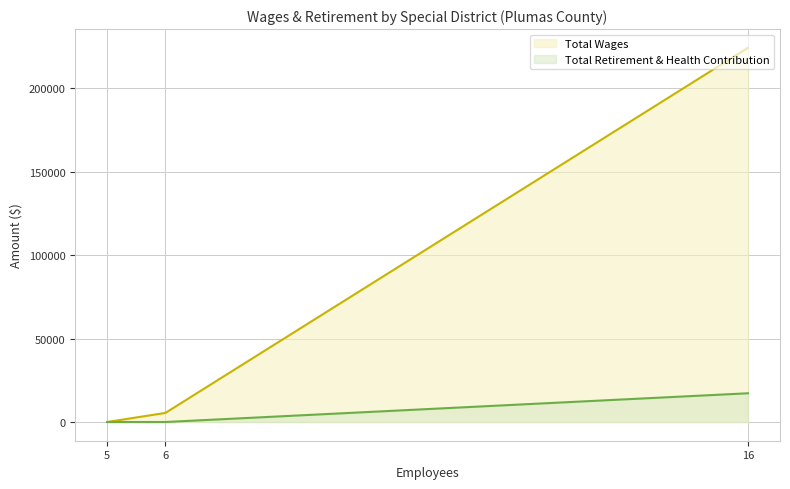

Which series has the largest total across all categories?

Total Wages